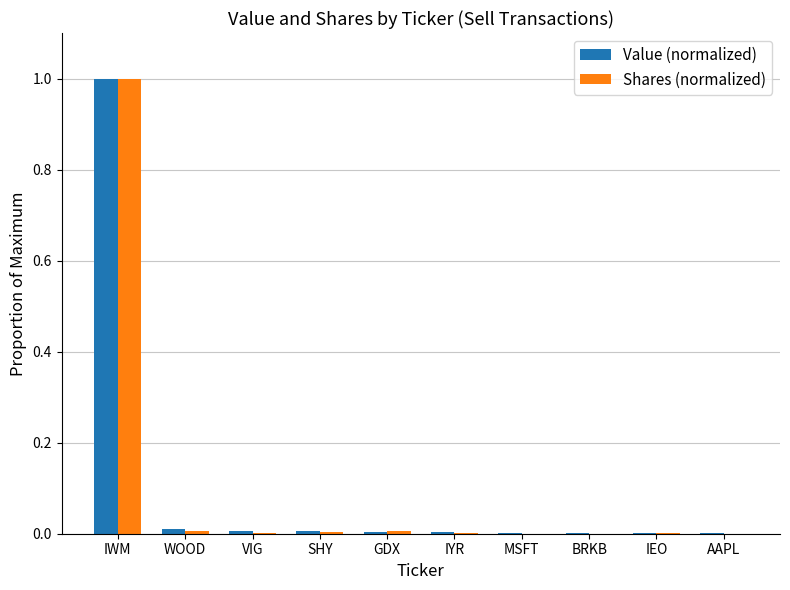

At which category is the sum across all series the highest?

IWM